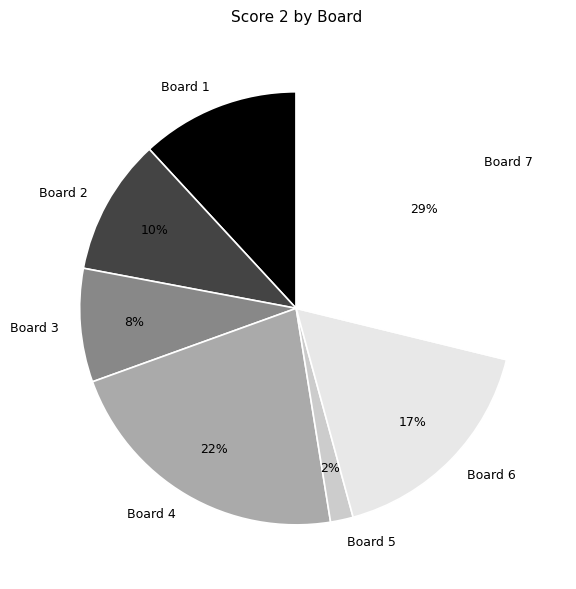

To the nearest percent, what portion does Board 4 represent?

22%